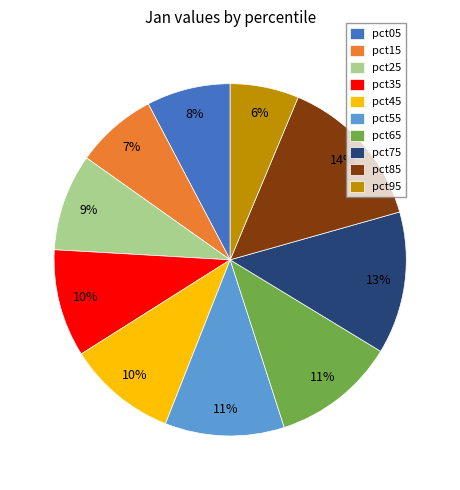

Is pct95 the majority of the pie?

No